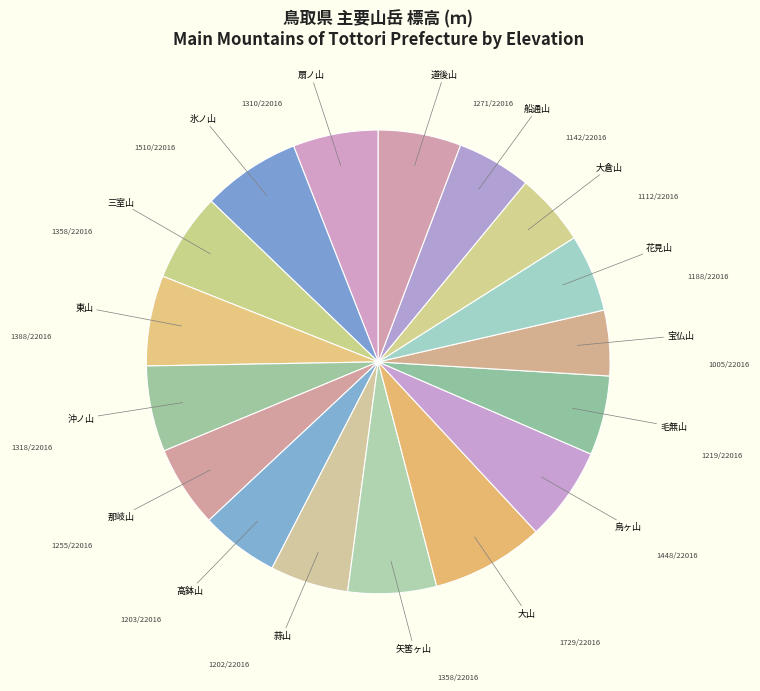

What is the largest slice in the pie chart?

大山